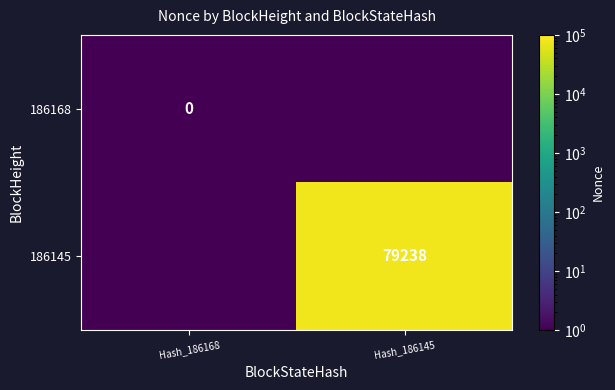

Is the value of 186168 at Hash_186168 greater than the value of 186145 at Hash_186145?

No